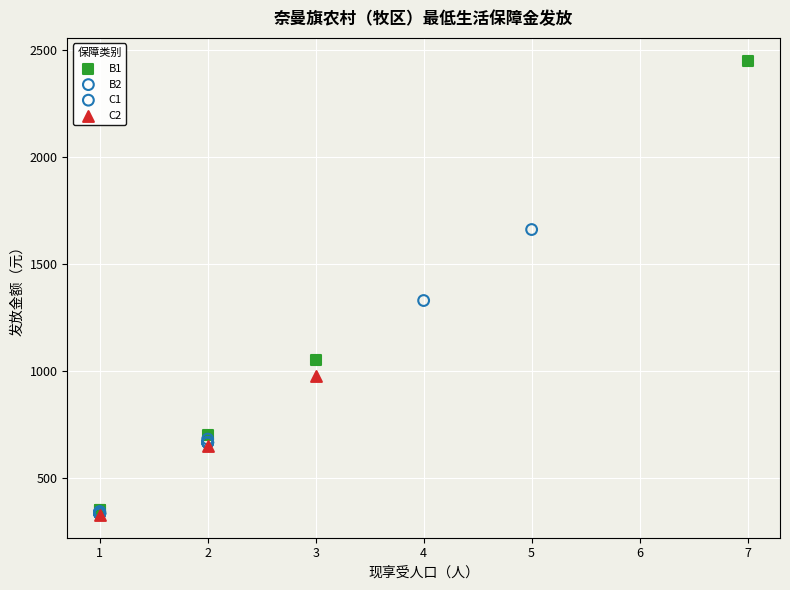

Which series contains the highest Y value?

B1